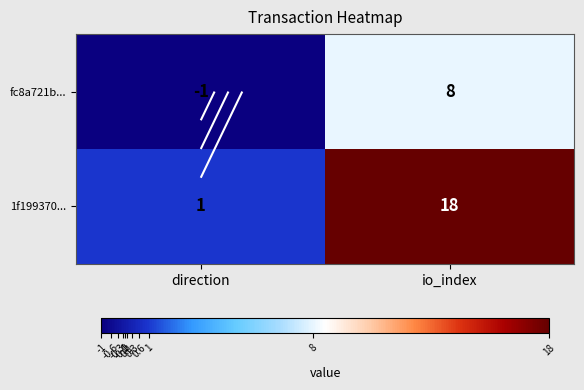

At which category is the sum across all series the highest?

io_index